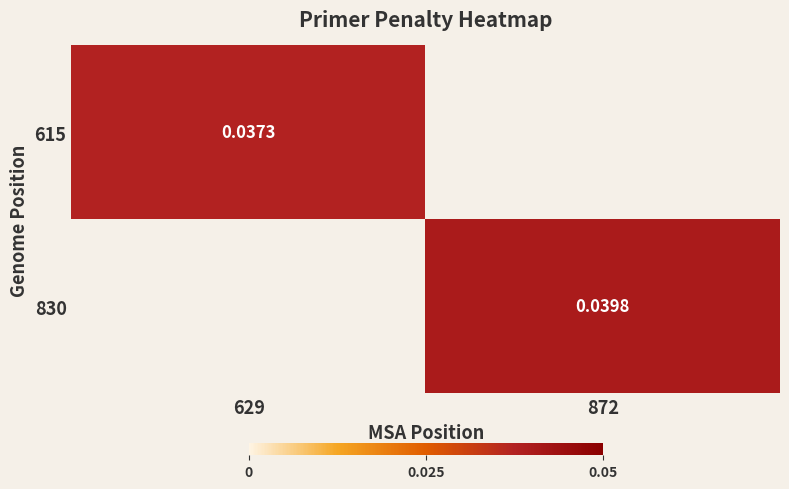

Is the value of 830 at 629 greater than the value of 615 at 872?

No